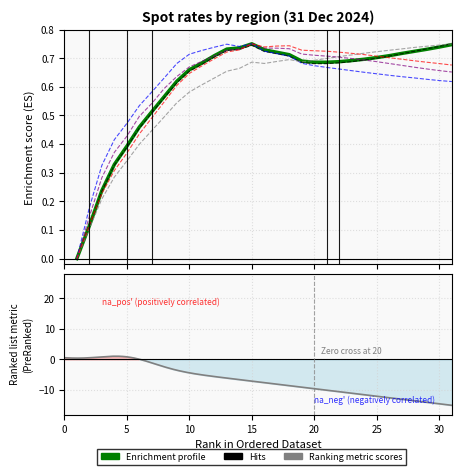

Which has a higher value, 22 or 17?

17